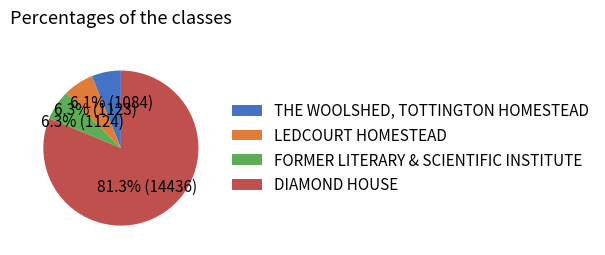

Combined, do LEDCOURT HOMESTEAD and THE WOOLSHED, TOTTINGTON HOMESTEAD account for over 50%?

No